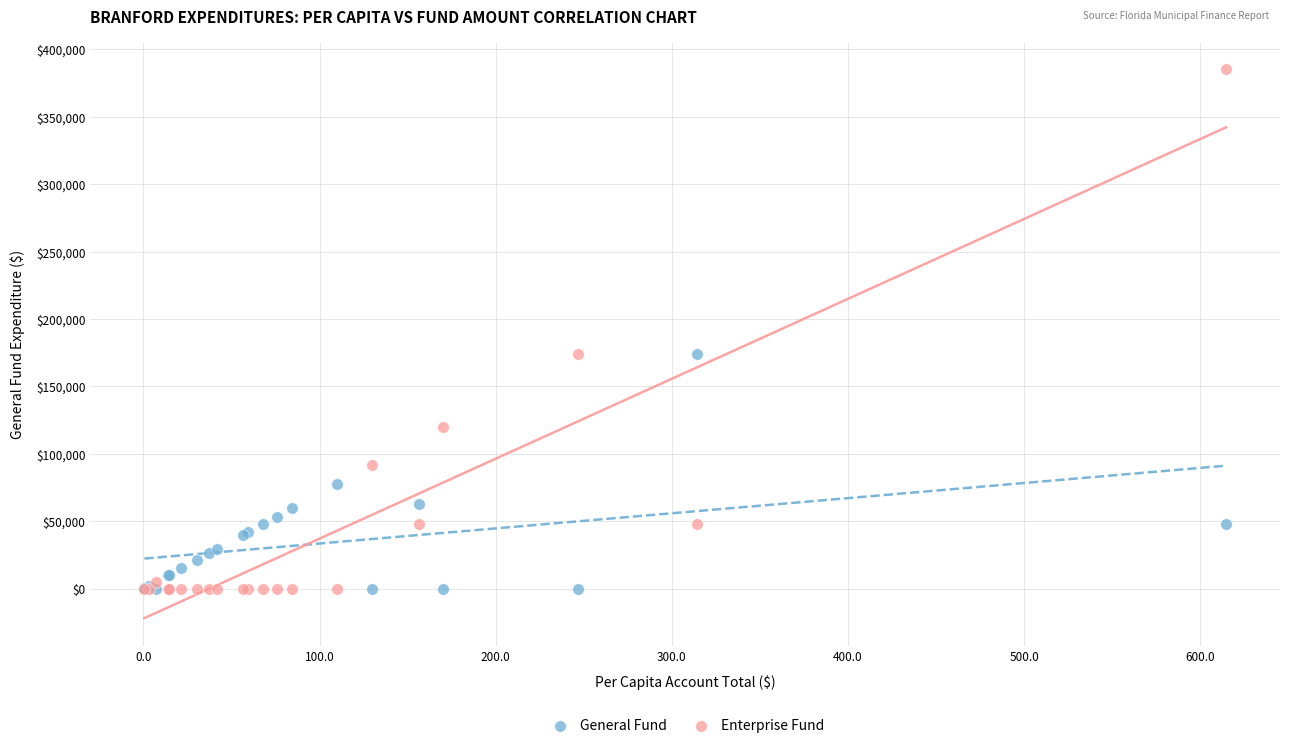

Which series has the largest Y range (max minus min)?

Enterprise Fund